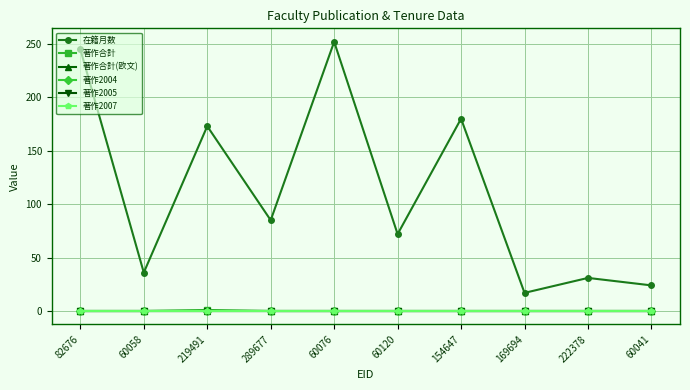

What is the label of the 3rd point from the right?

169694